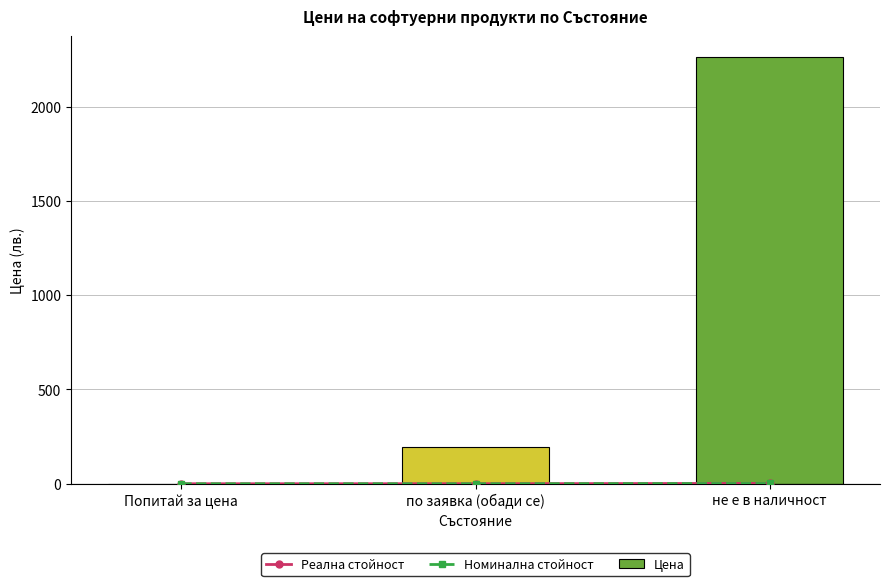

What are all the series names shown in the legend?

Реална стойност, Номинална стойност, Цена